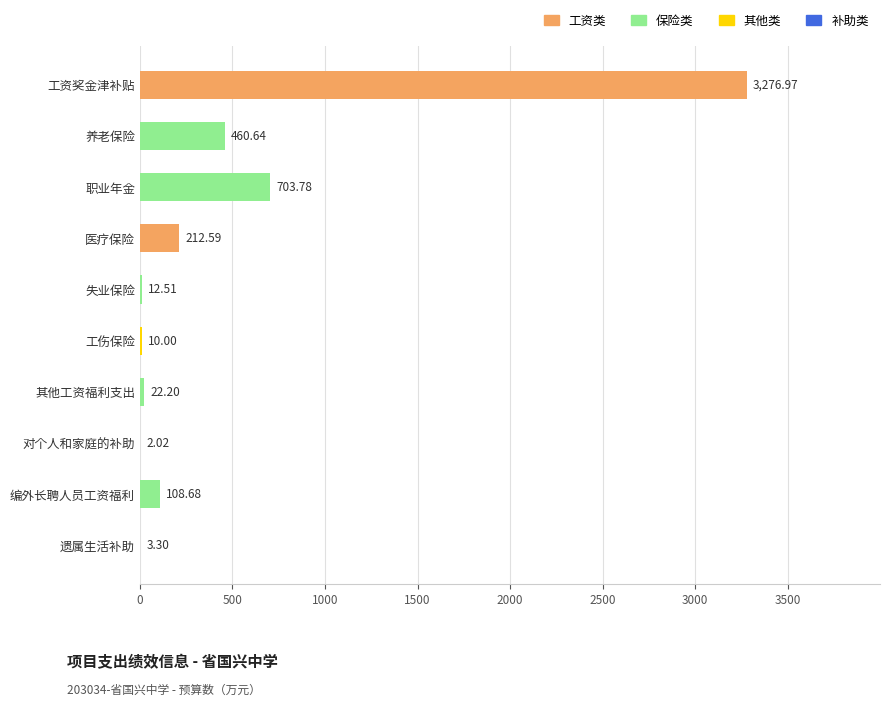

Where is the data nearest to the value 1639?

职业年金